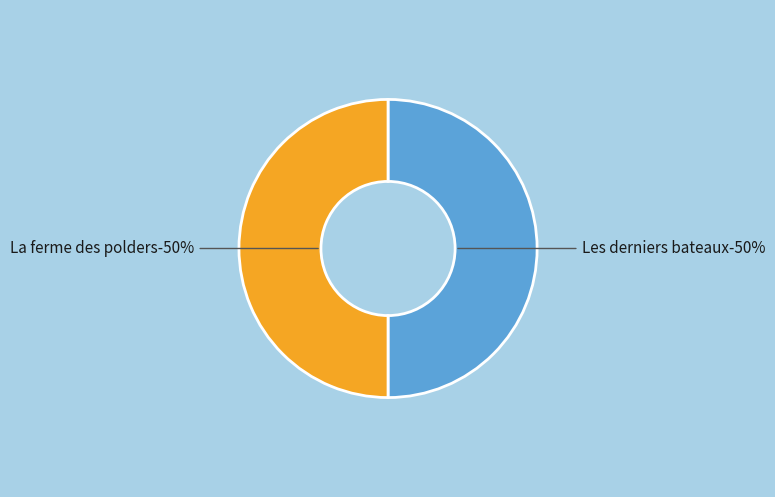

What percentage is NOT represented by La ferme des polders?

50.0%